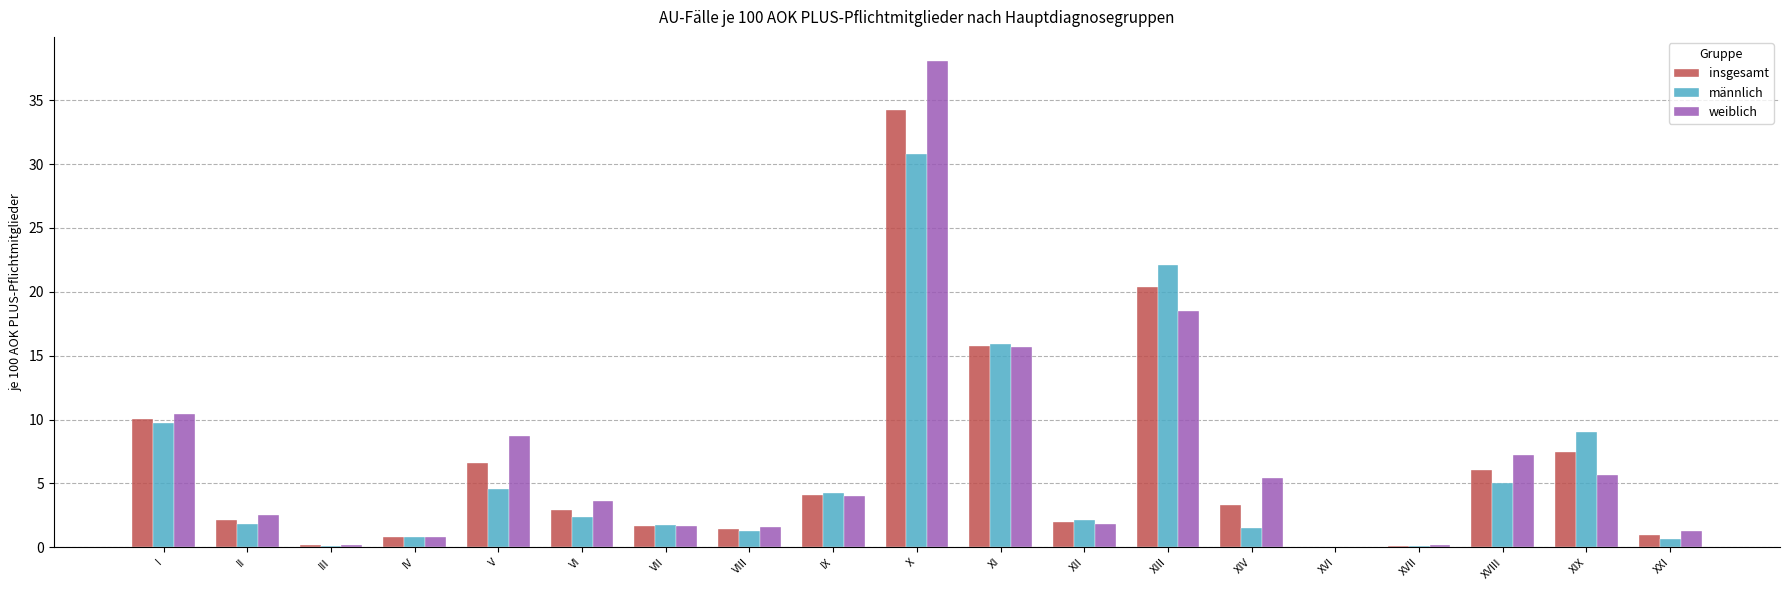

The insgesamt series shows 10.1 at I. True or false?

True